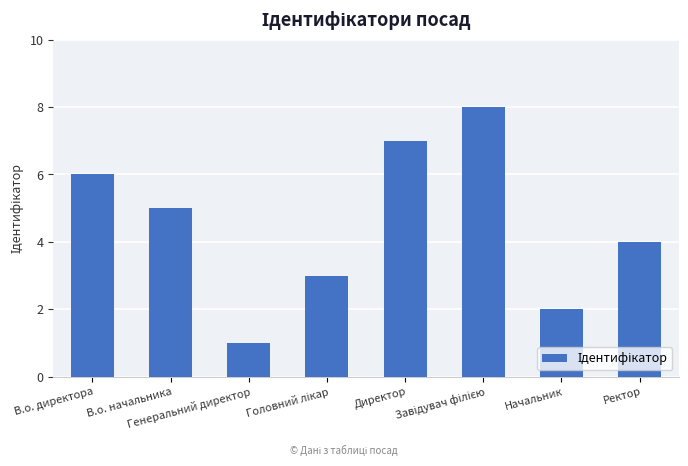

Approximately how many times larger is the value at Ректор compared to В.о. начальника?

0.8